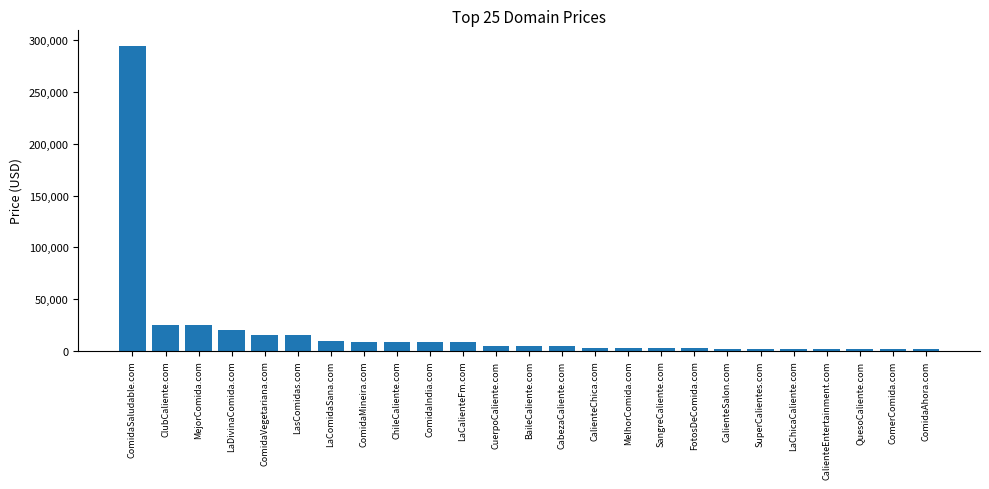

What is the greatest value displayed?

294888